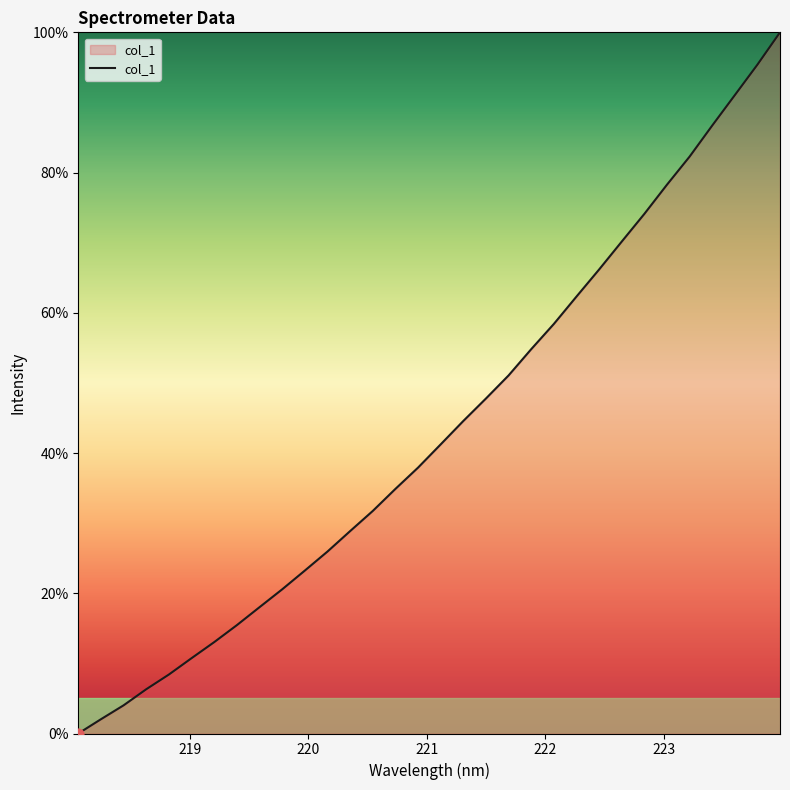

What is the difference between the maximum and minimum values?

100.0